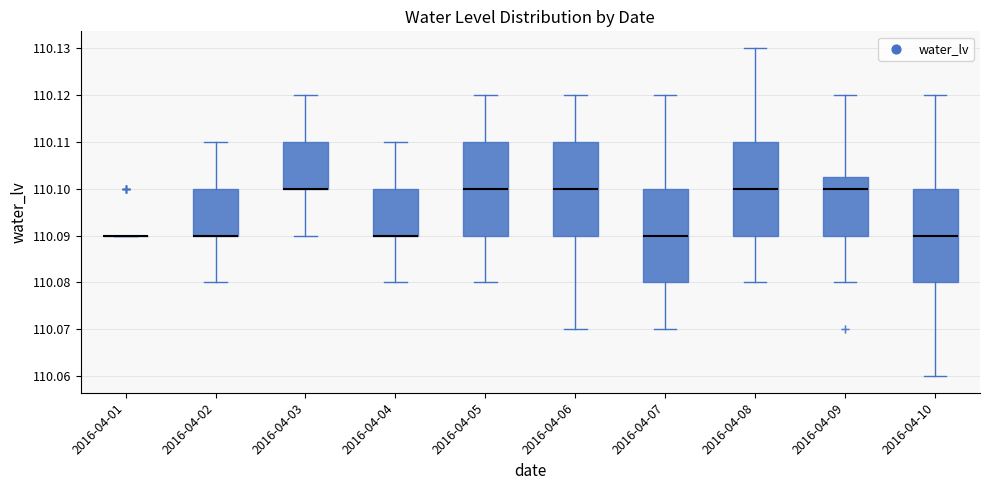

Where does the upper whisker of the box for 2016-04-02 end on the y-axis? The values are not printed on the chart, so give them approximately, as read against the axis.

110.110